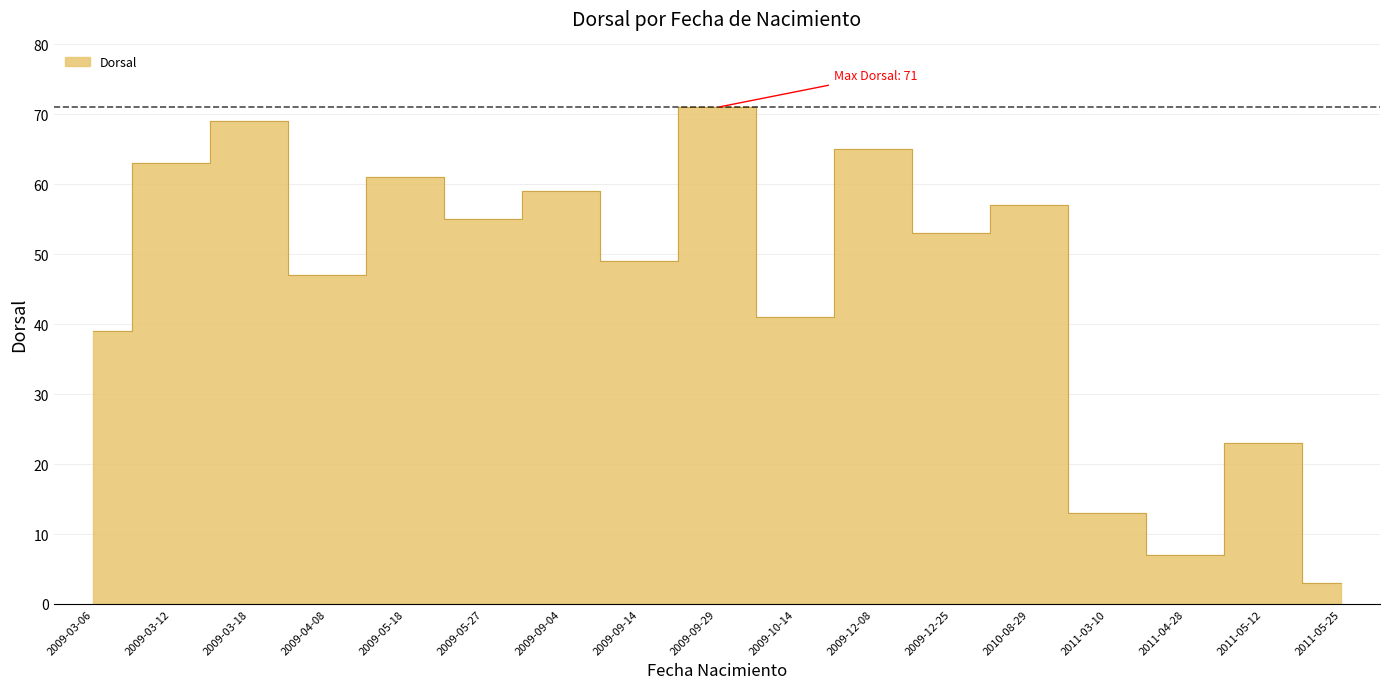

What is the smallest value displayed?

3